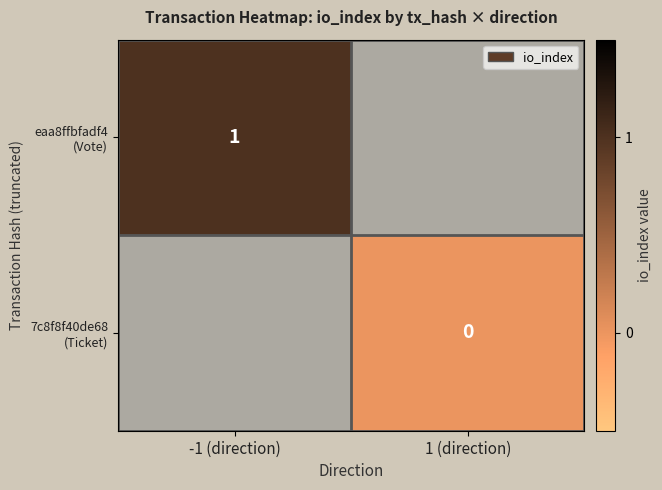

The value of eaa8ffbfadf4 (Vote) at -1 (direction) is 0.5. True or false?

False